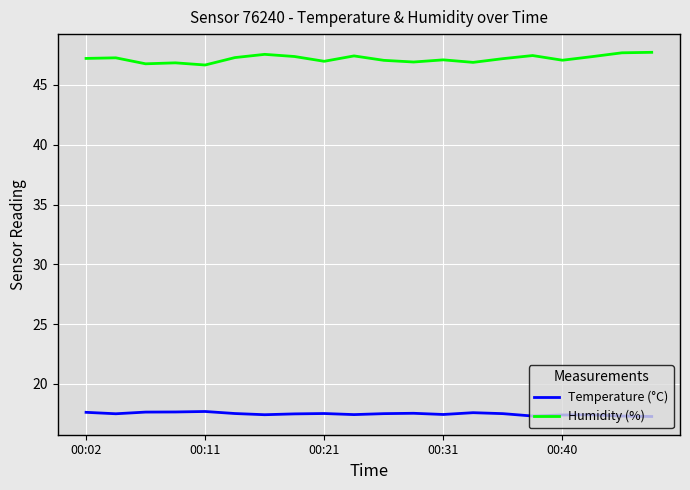

Count the number of categories in the chart.

20